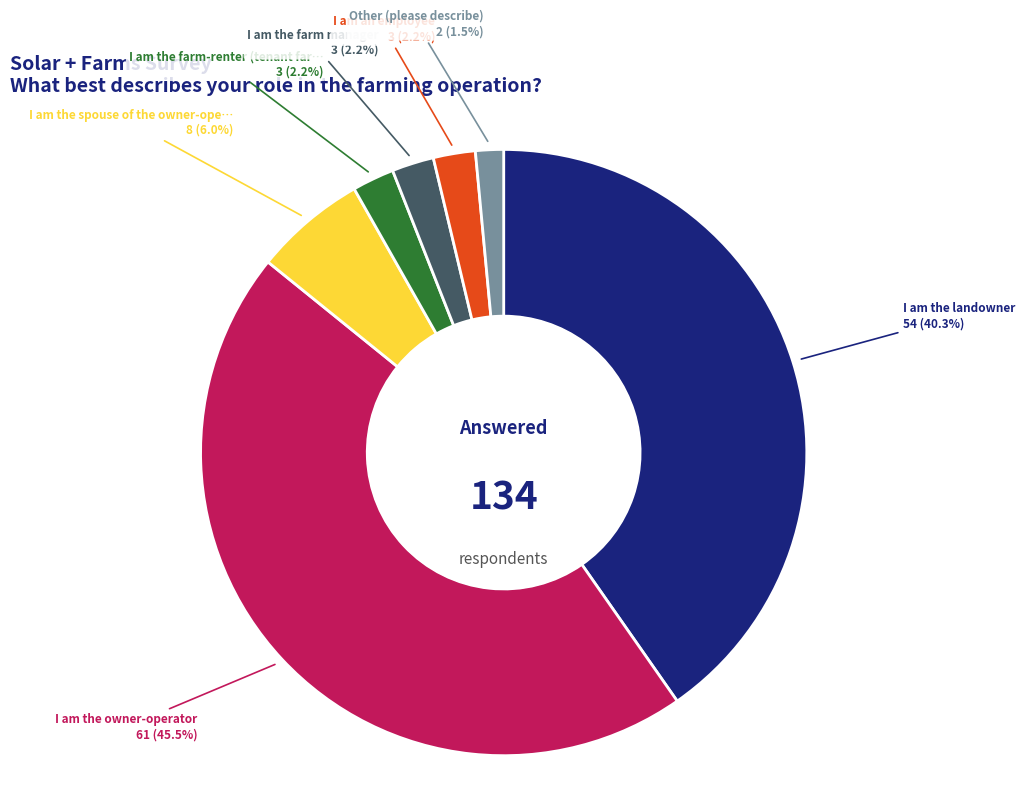

Is there a majority slice in this chart?

No